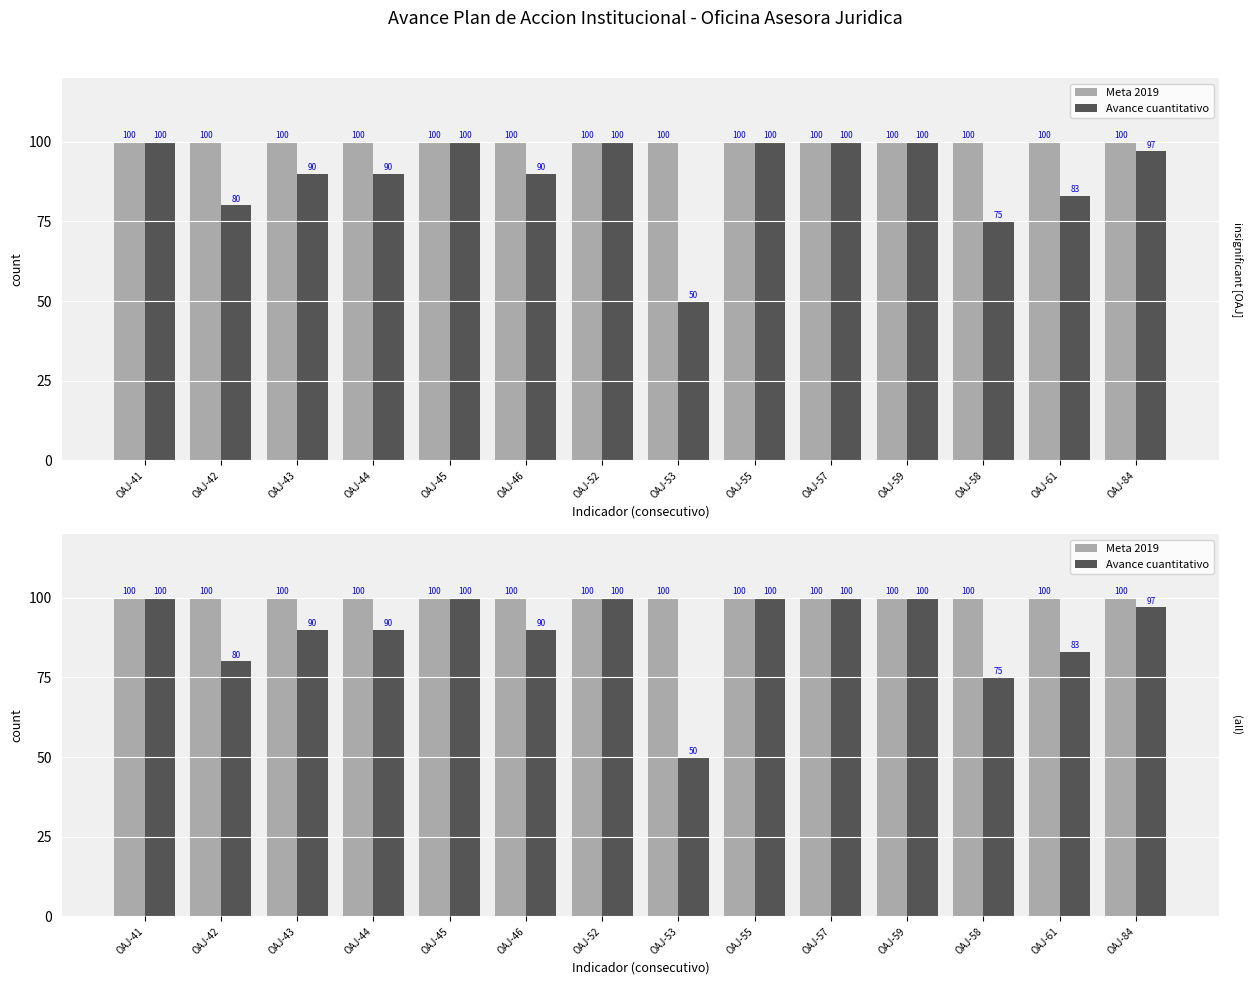

What is the smallest value displayed?

50